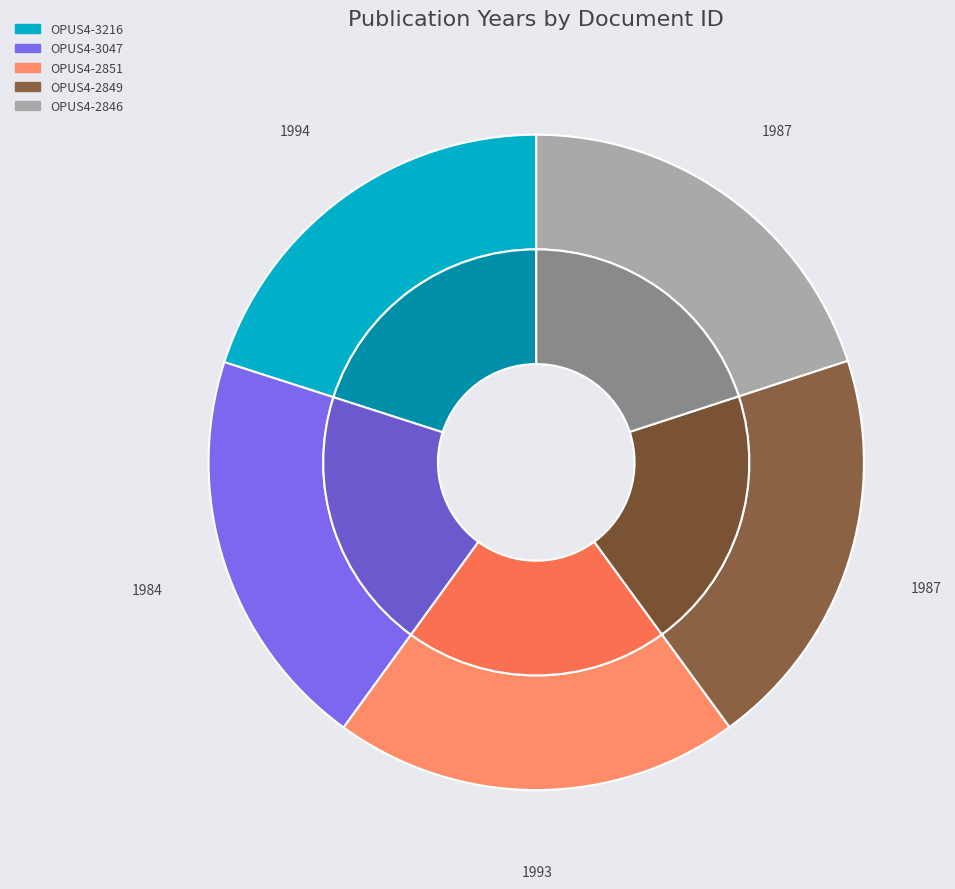

The OPUS4-3047 slice represents 20% of the pie. True or false?

True